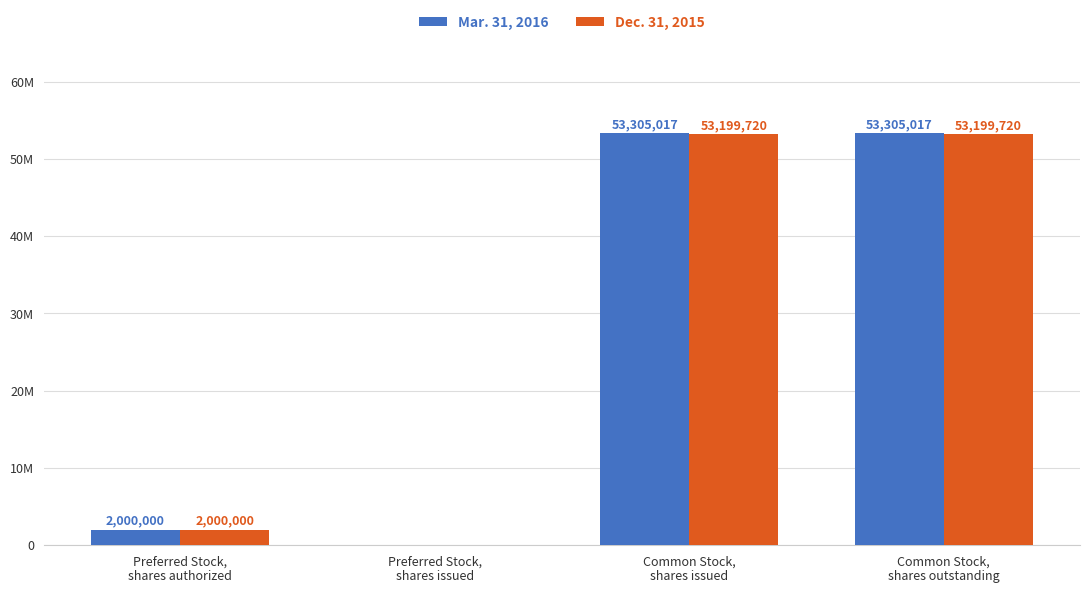

What are all the series names shown in the legend?

Mar. 31, 2016, Dec. 31, 2015